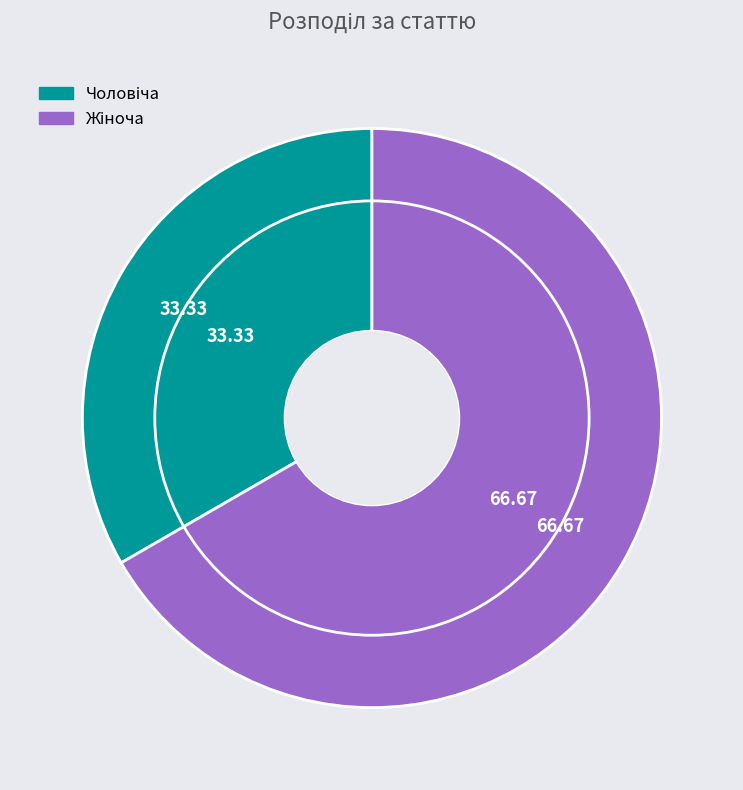

Rank the categories by value from lowest to highest.

Чоловіча, Жіноча